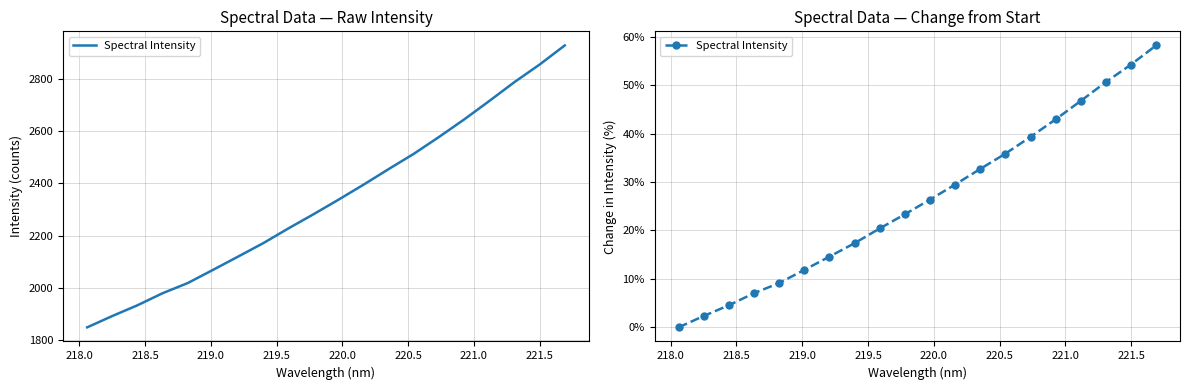

What is the value of the 17th point from the left?

46.8